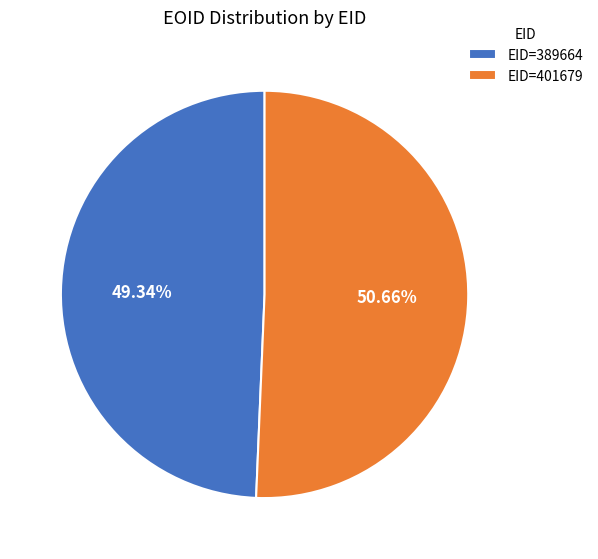

What is the largest slice in the pie chart?

EID=401679